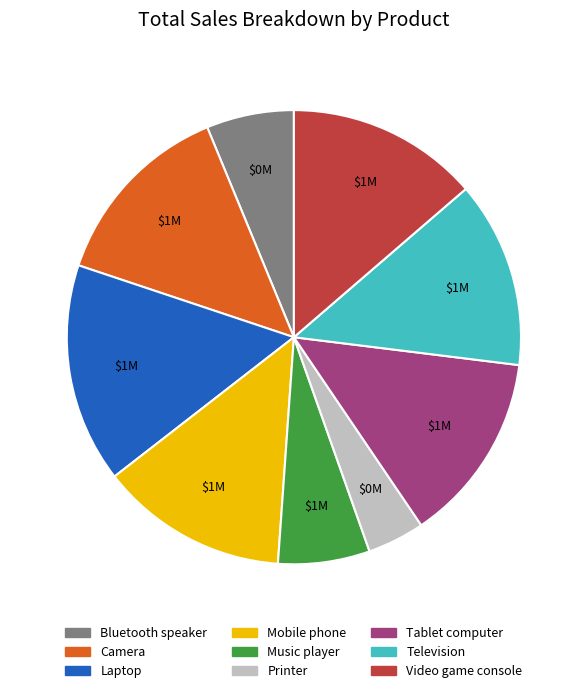

Between Laptop and Camera, which is larger?

Laptop